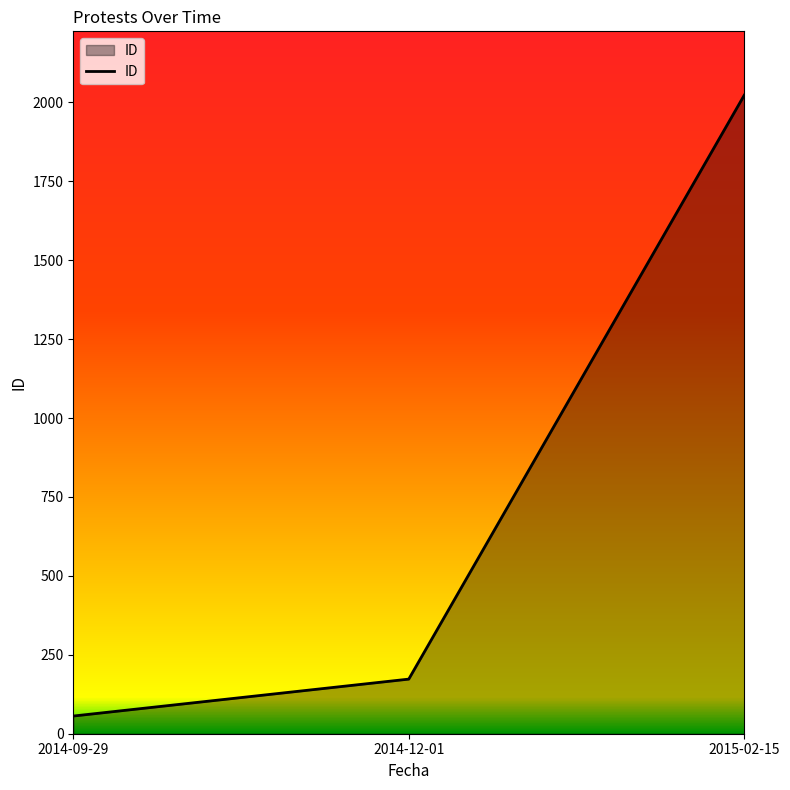

What is the sum of the values at 2014-09-29 and 2015-02-15?

2079